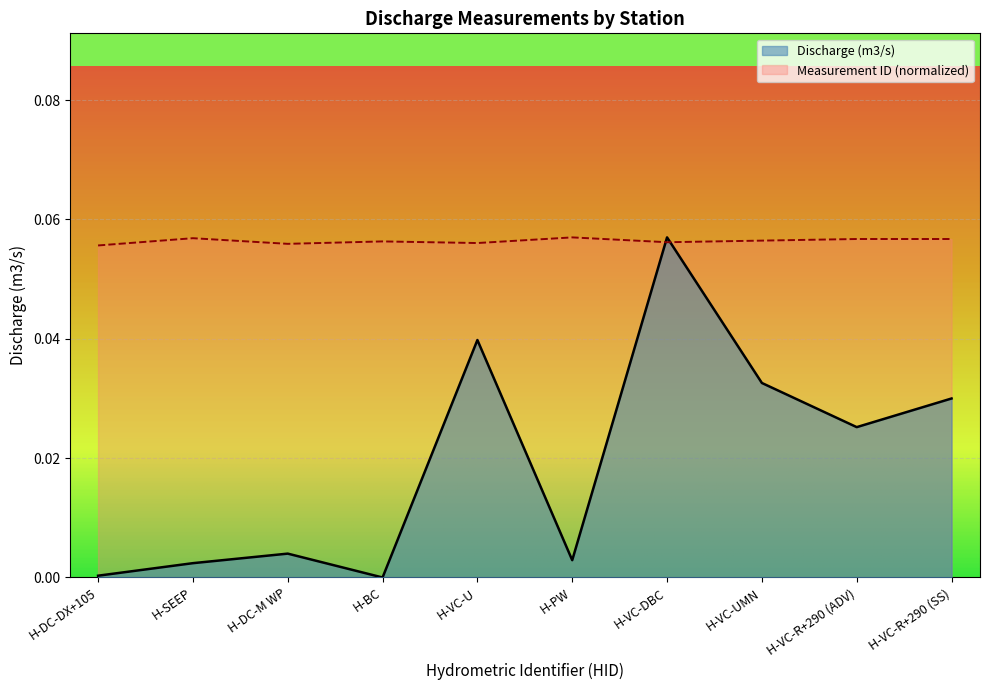

At H-PW, list the series in order from smallest to largest.

Discharge (m3/s), Measurement ID (normalized)